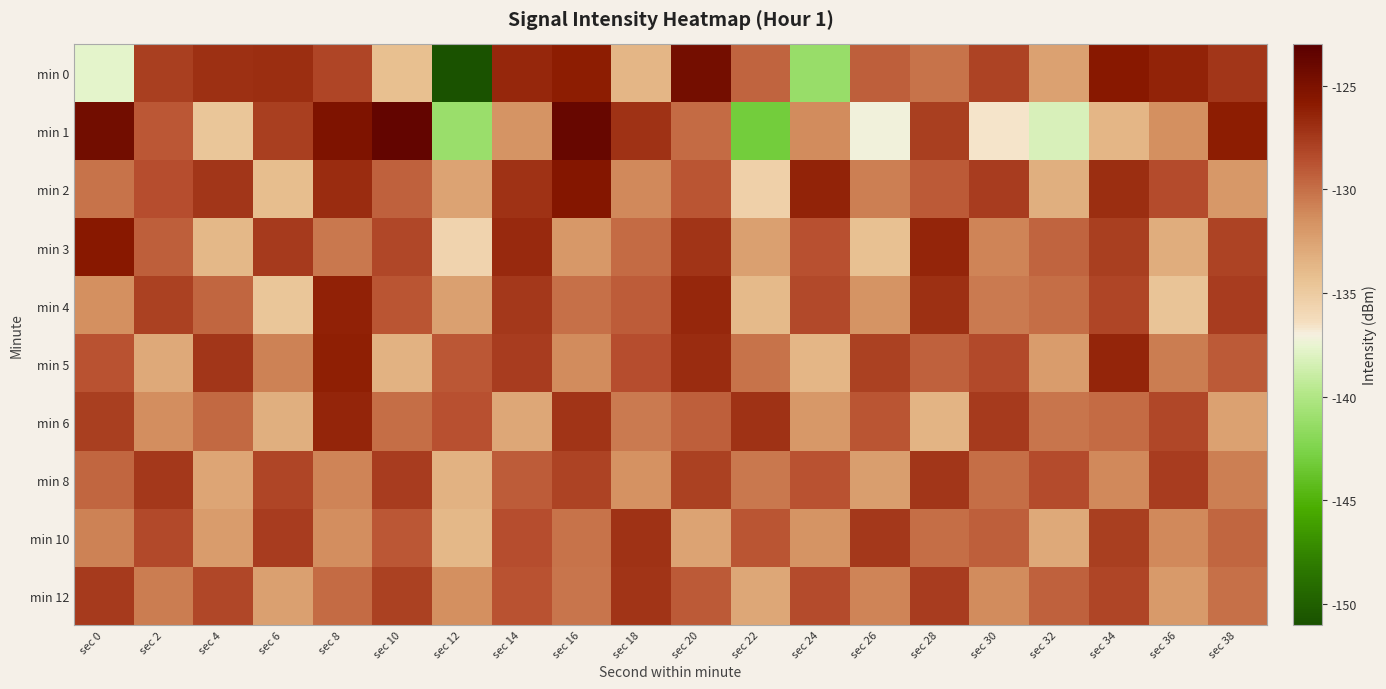

Which series changed the most between sec 14 and sec 36?

min 4